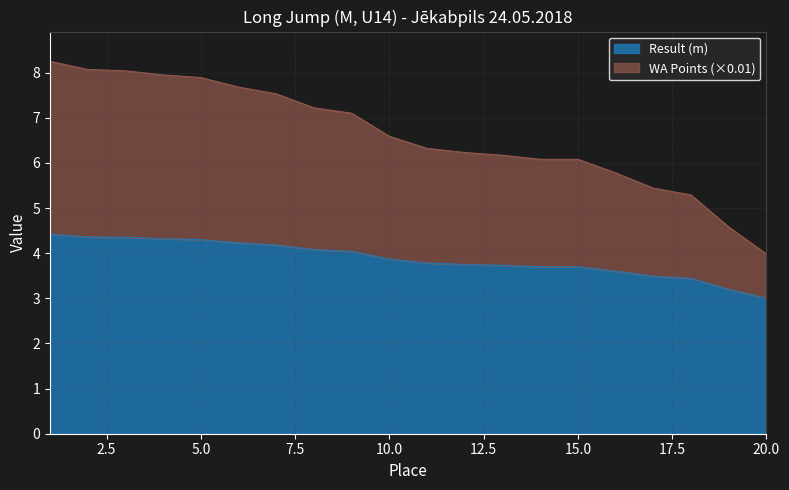

Is the value of Result (m) at 8 greater than the value of WA Points at 15?

No